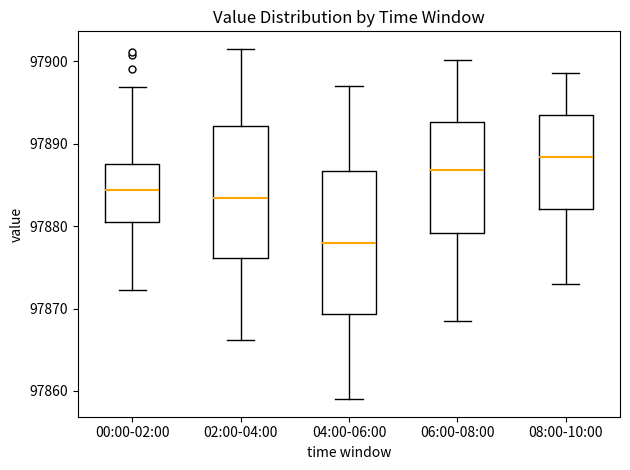

Which box's median line is the lowest?

04:00-06:00